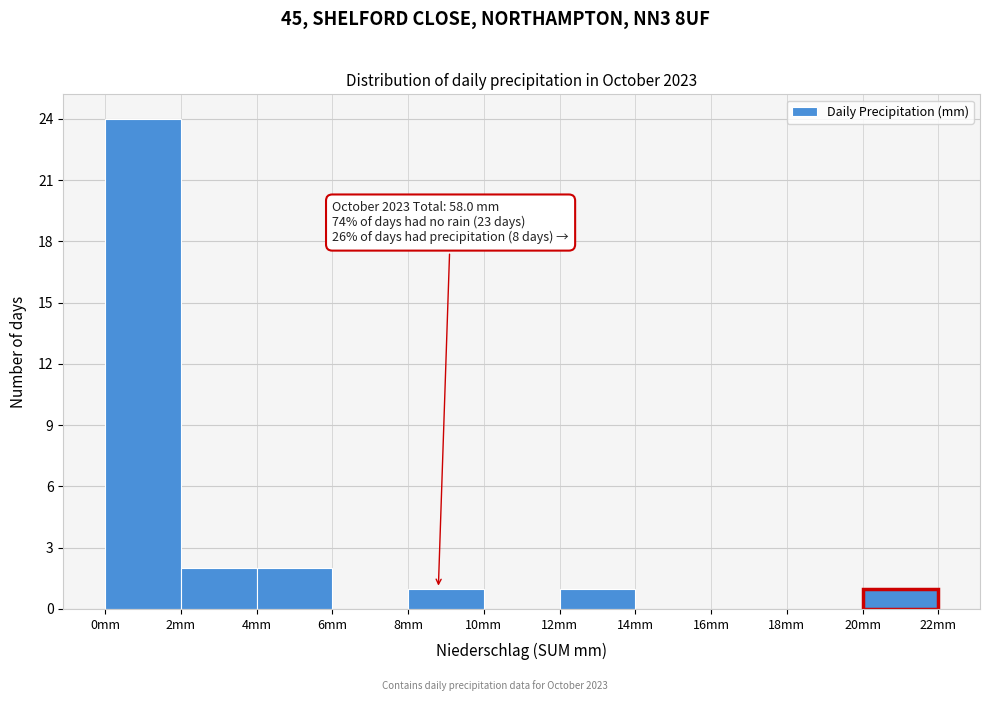

Over which range of the x-axis is the bar tallest?

0 to 2